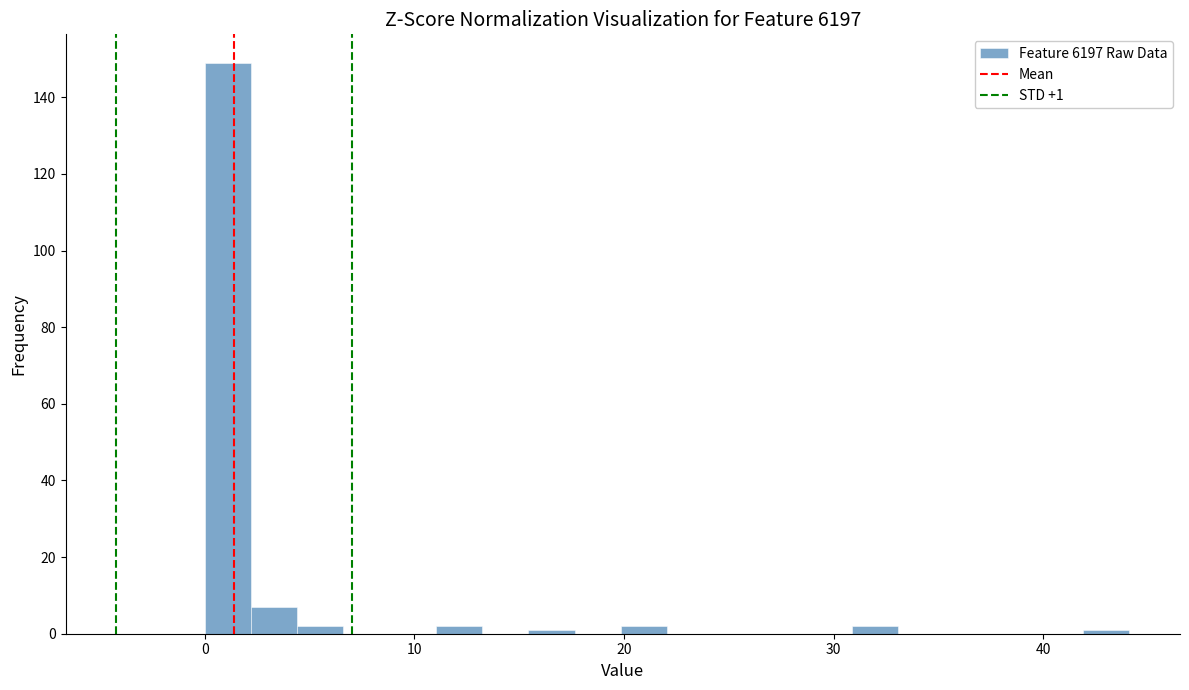

Read against the x-axis, roughly where is the centre of the tallest bar?

1